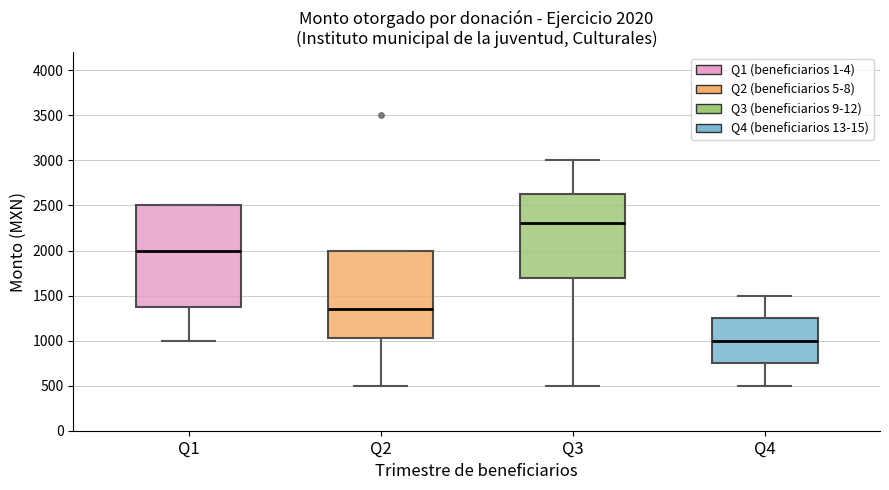

Which box's median line is the lowest?

Q4